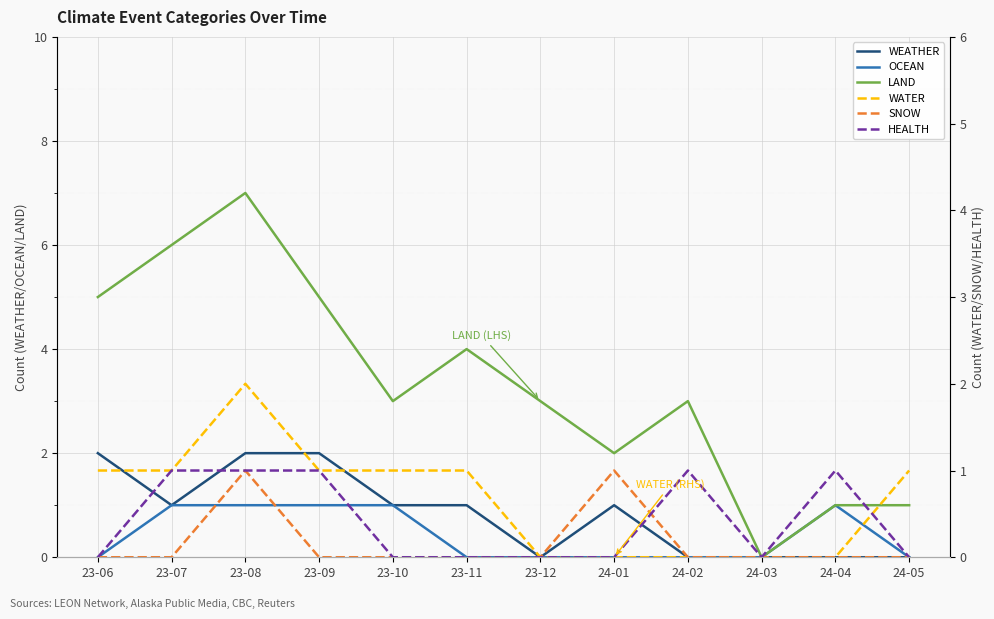

After their last crossing, which series has the higher values: HEALTH or WATER?

WATER